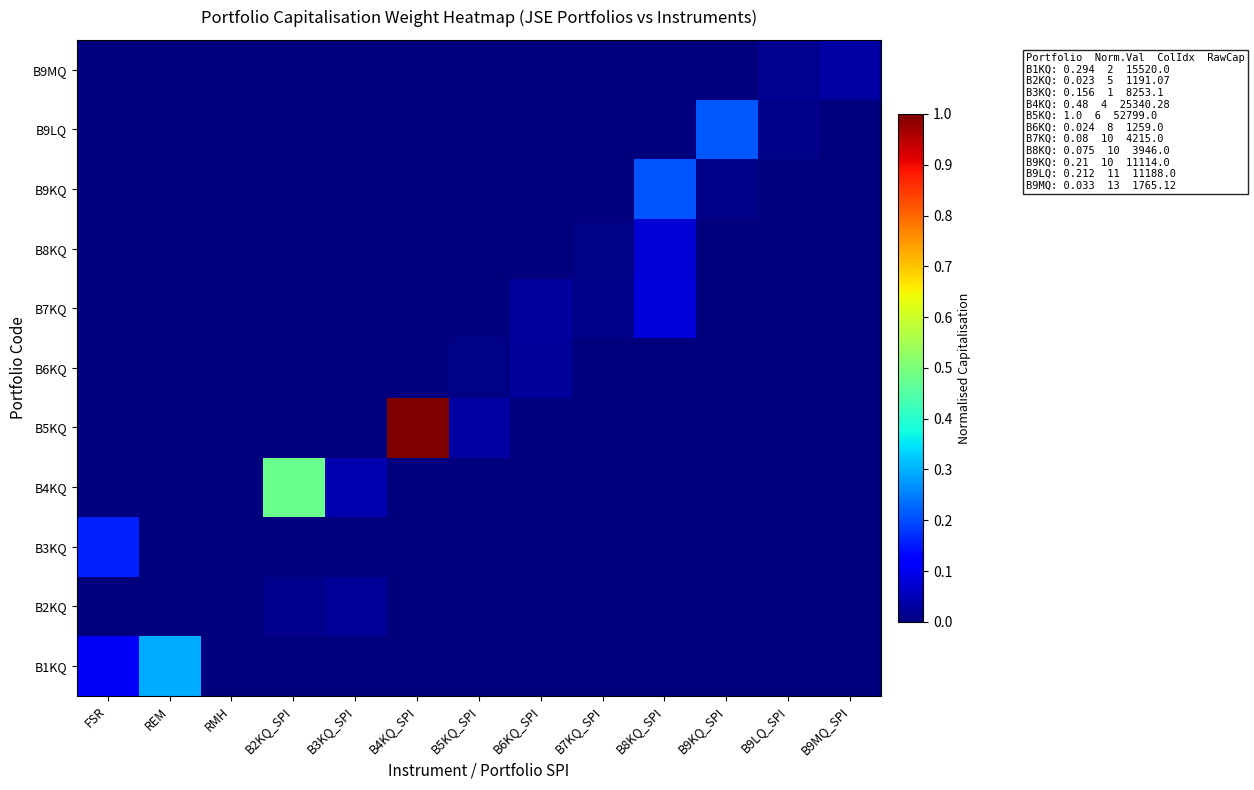

At B2KQ_SPI, list the series in order from largest to smallest.

B4KQ, B2KQ, B1KQ, B3KQ, B5KQ, B6KQ, B7KQ, B8KQ, B9KQ, B9LQ, B9MQ